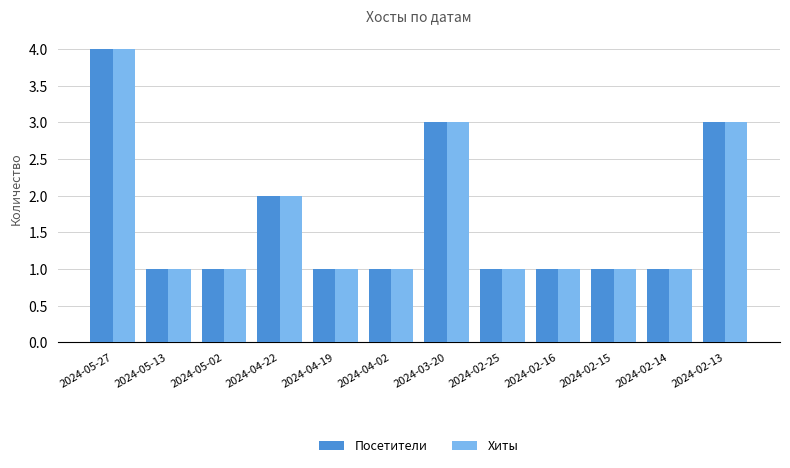

What is the minimum value shown in the chart?

1